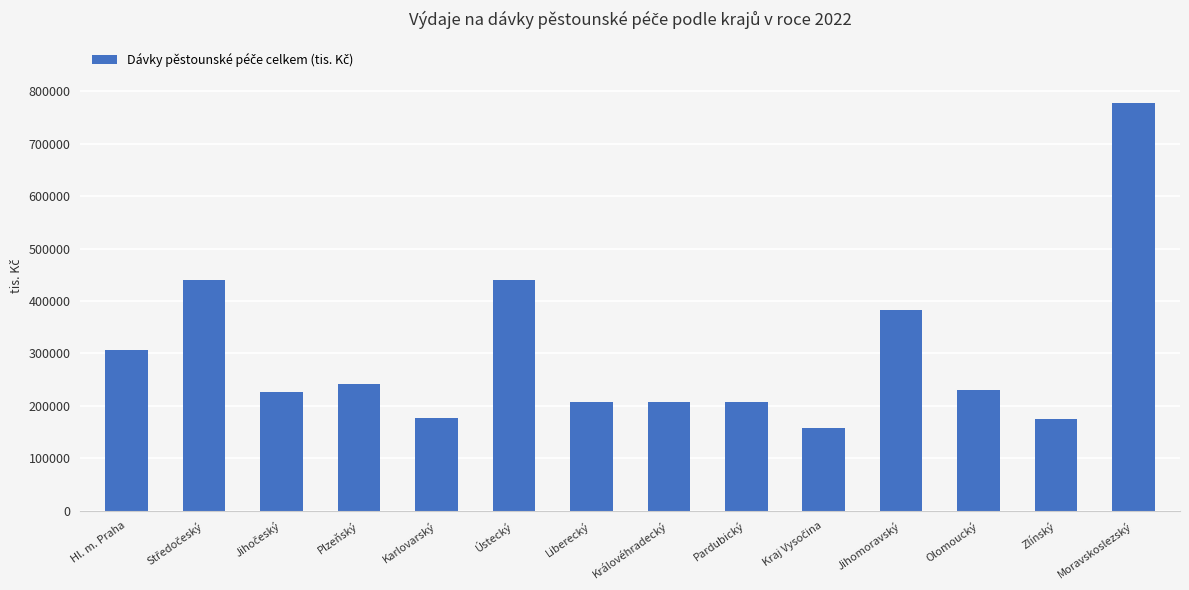

What position from the right is Ústecký?

9